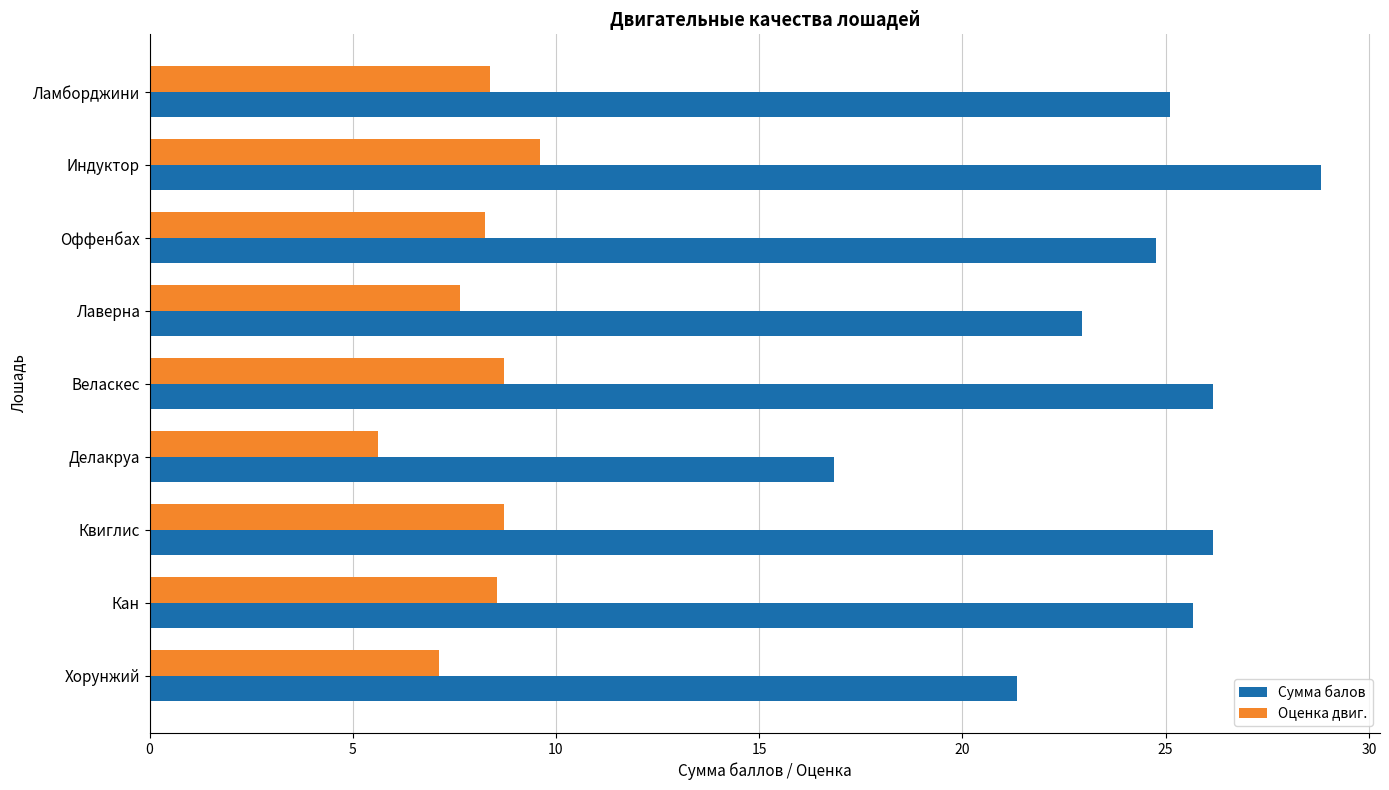

How many values in the Оценка двиг. series are below 8?

3